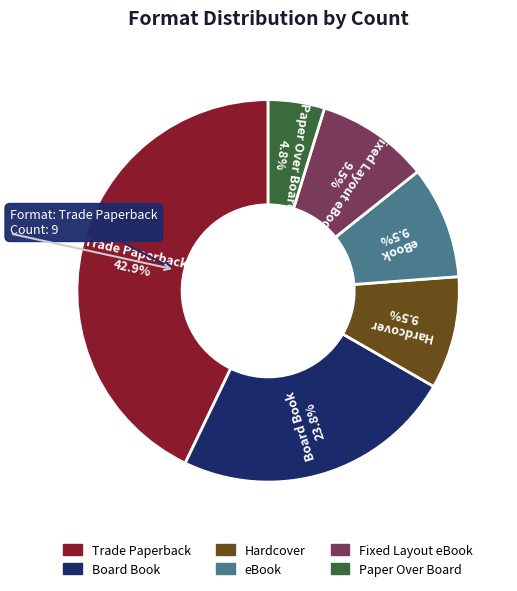

What is the largest slice in the pie chart?

Trade Paperback